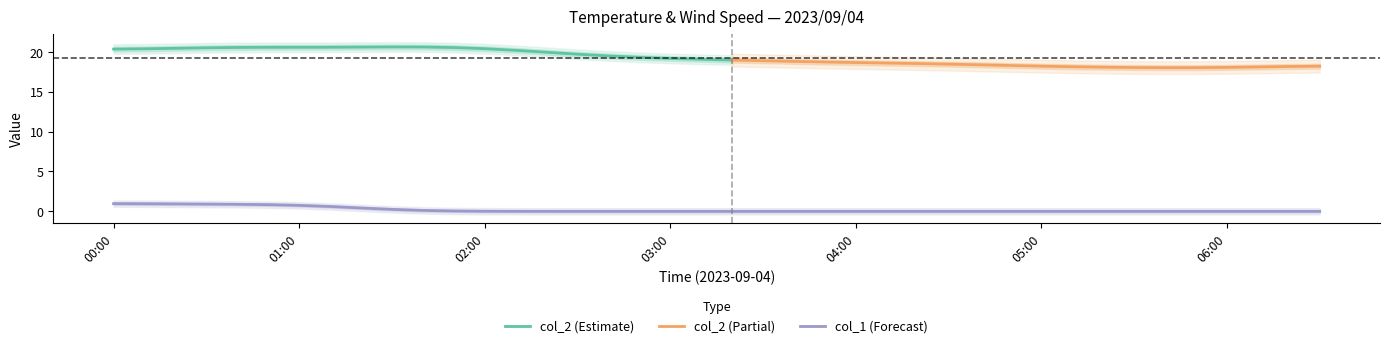

Rank the series by their maximum value, from highest to lowest.

col_2, col_1